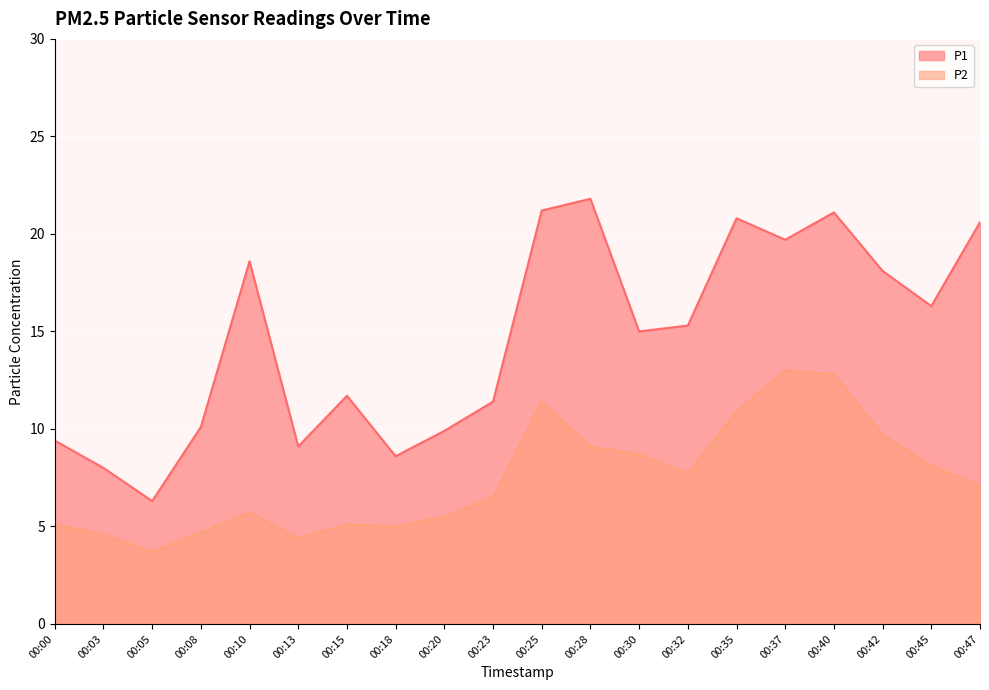

At 00:32, list the series in order from largest to smallest.

P1, P2